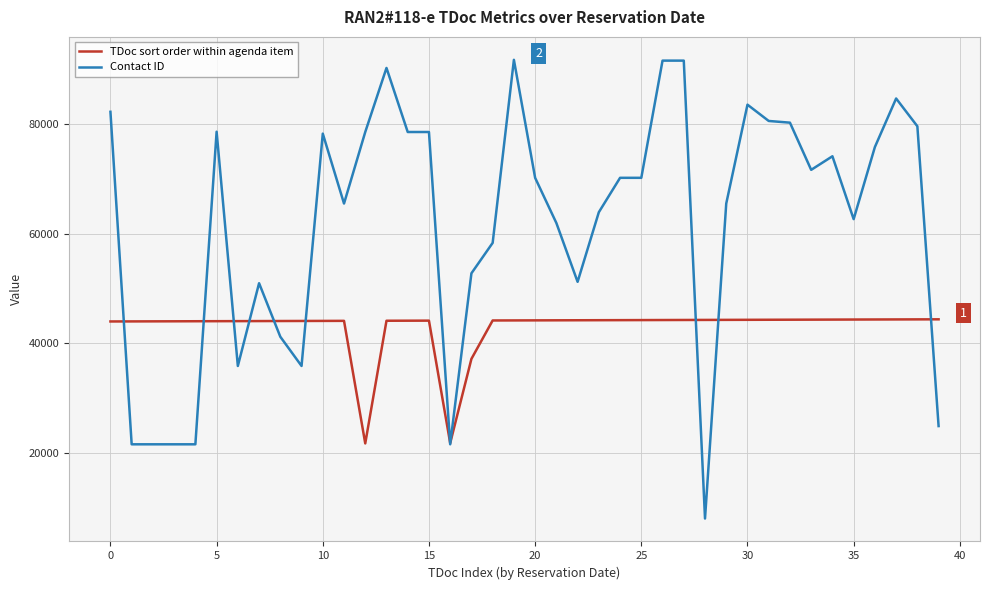

What is the highest value of the Contact ID series?

91689